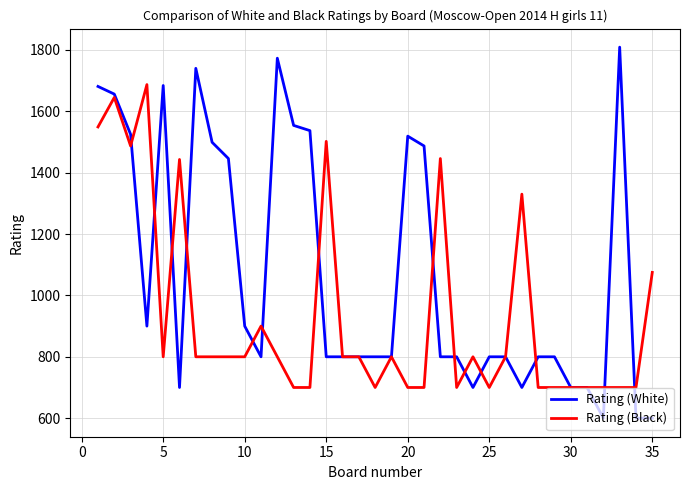

How many lines are shown in the chart?

2